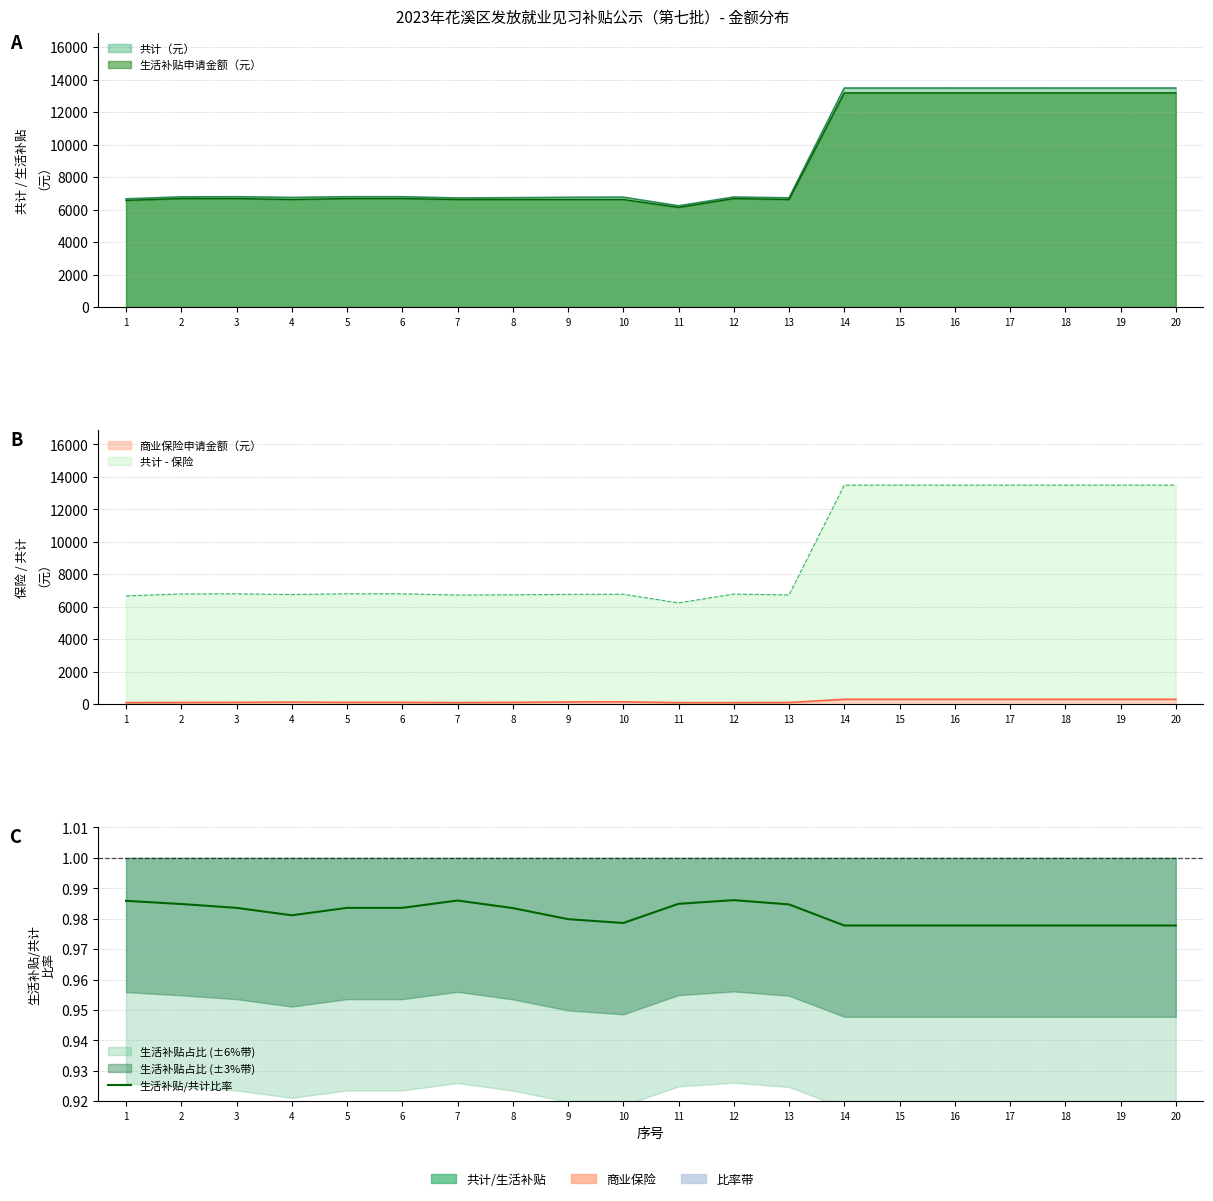

At which category does the data reach its first local valley?

4